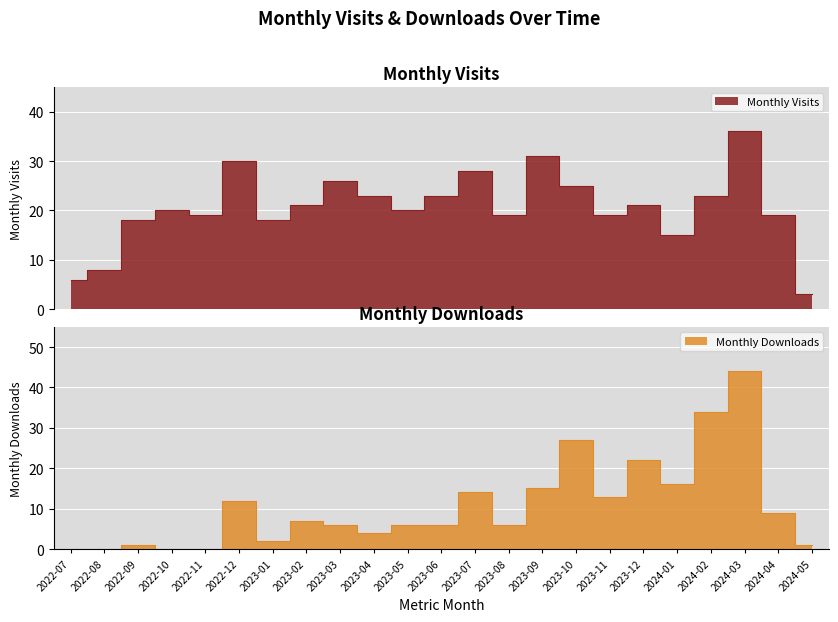

Reading left to right, transcribe all the data shown in this chart.

monthly_visit: 2022-07=6	2022-08=8	2022-09=18	2022-10=20	2022-11=19	2022-12=30	2023-01=18	2023-02=21	2023-03=26	2023-04=23	2023-05=20	2023-06=23	2023-07=28	2023-08=19	2023-09=31	2023-10=25	2023-11=19	2023-12=21	2024-01=15	2024-02=23	2024-03=36	2024-04=19	2024-05=3
monthly_download_resource: 2022-07=0	2022-08=0	2022-09=1	2022-10=0	2022-11=0	2022-12=12	2023-01=2	2023-02=7	2023-03=6	2023-04=4	2023-05=6	2023-06=6	2023-07=14	2023-08=6	2023-09=15	2023-10=27	2023-11=13	2023-12=22	2024-01=16	2024-02=34	2024-03=44	2024-04=9	2024-05=1